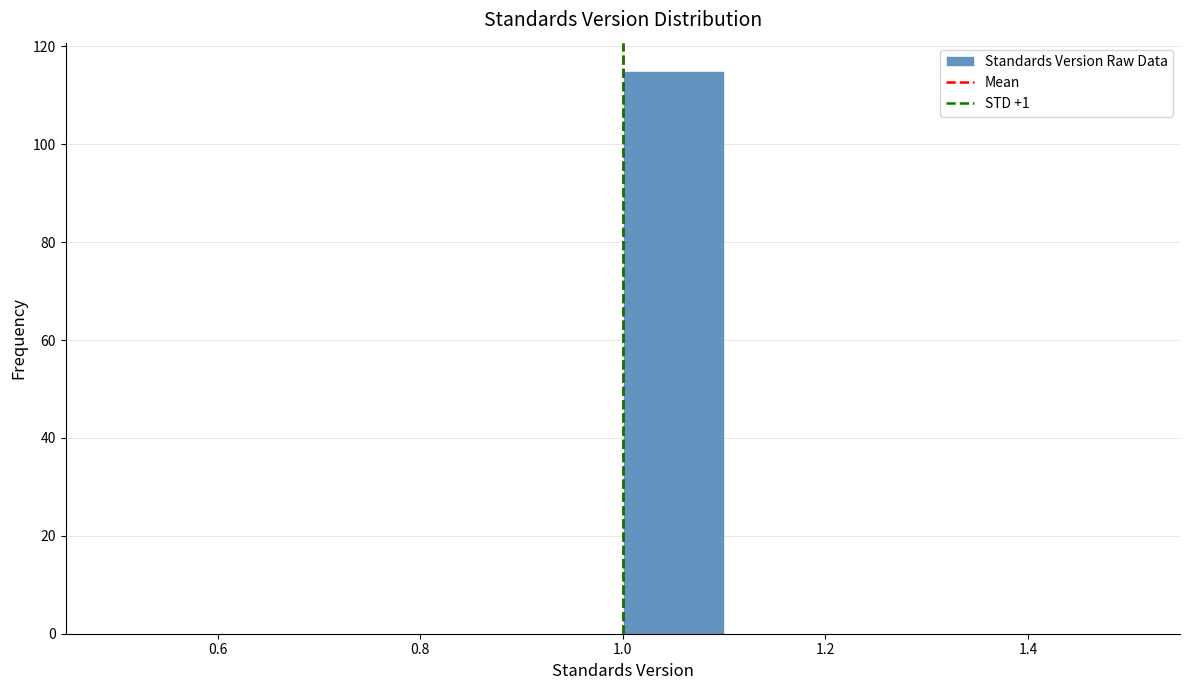

Reading left to right, list every bar in this chart as the range it spans on the x-axis followed by its height. The values are not printed on the chart, so give them approximately, as read against the axis.

0.5 to 0.6: 0
0.6 to 0.7: 0
0.7 to 0.8: 0
0.8 to 0.9: 0
0.9 to 1.0: 0
1.0 to 1.1: 116
1.1 to 1.2: 0
1.2 to 1.3: 0
1.3 to 1.4: 0
1.4 to 1.5: 0